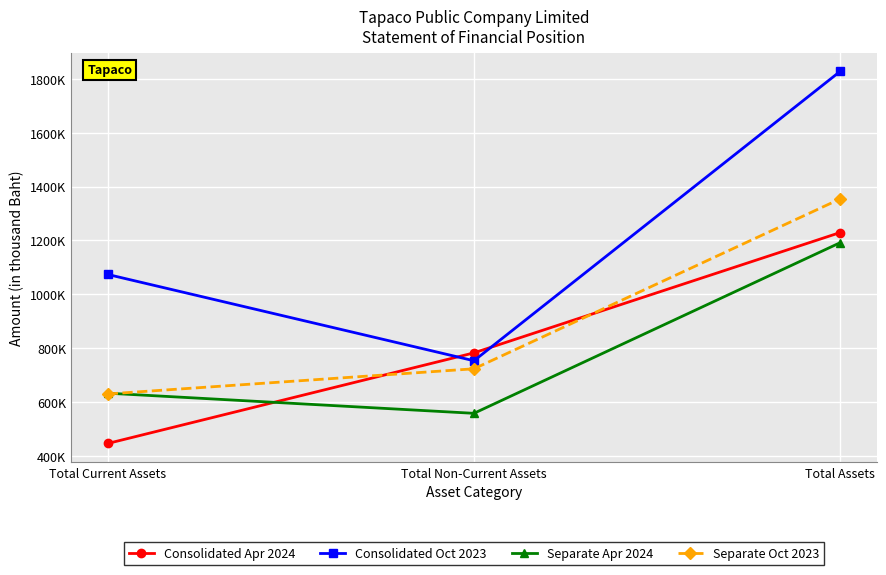

What is the label of the 3rd point from the right?

Total Current Assets